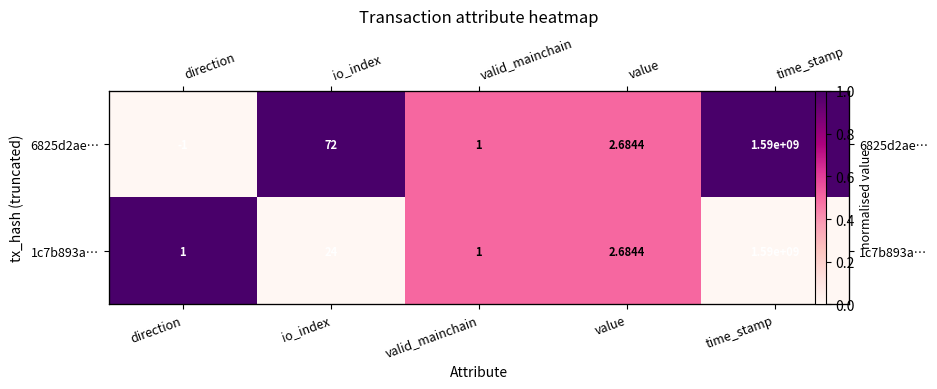

The 6825d2ae… series shows 0.8 at valid_mainchain. True or false?

False